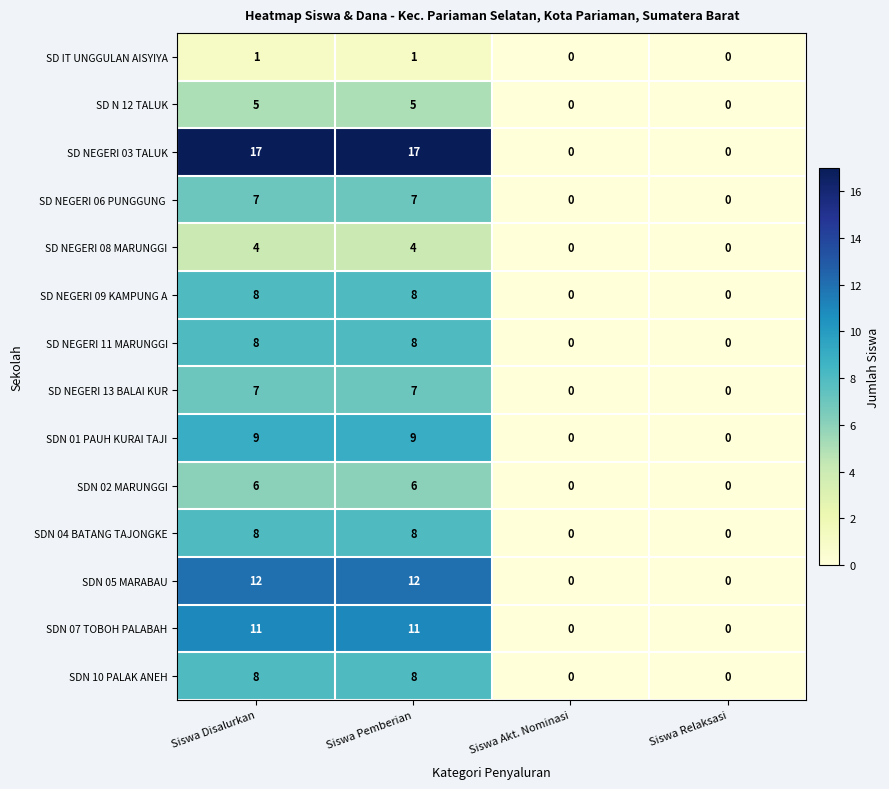

Which series has the largest range (max minus min)?

SD NEGERI 03 TALUK